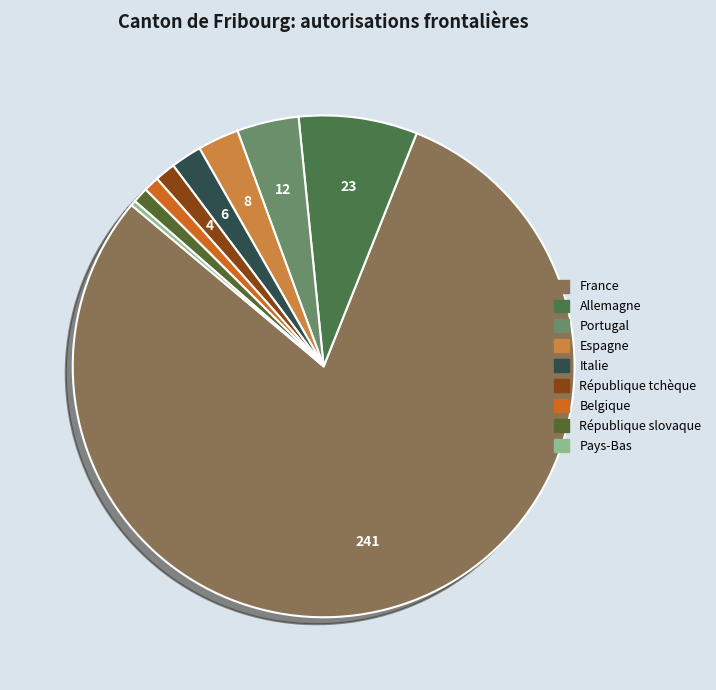

What portion of the pie excludes Italie?

98.0%